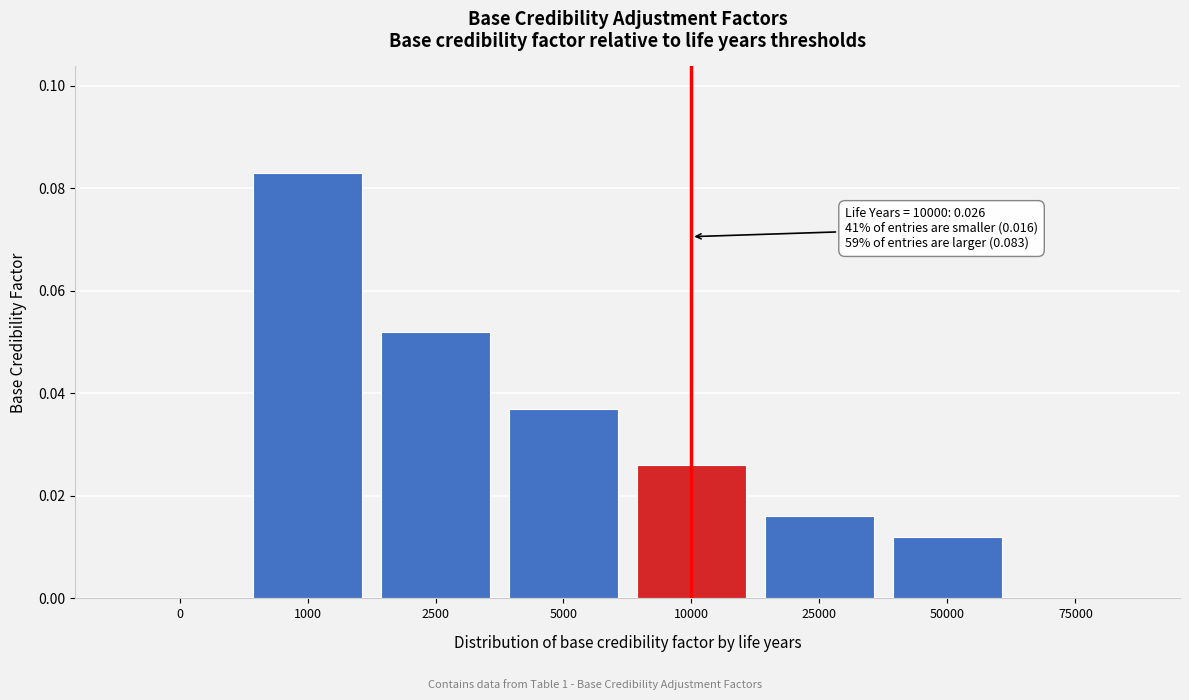

The chart shows a value of 0.0 at 1000. True or false?

False